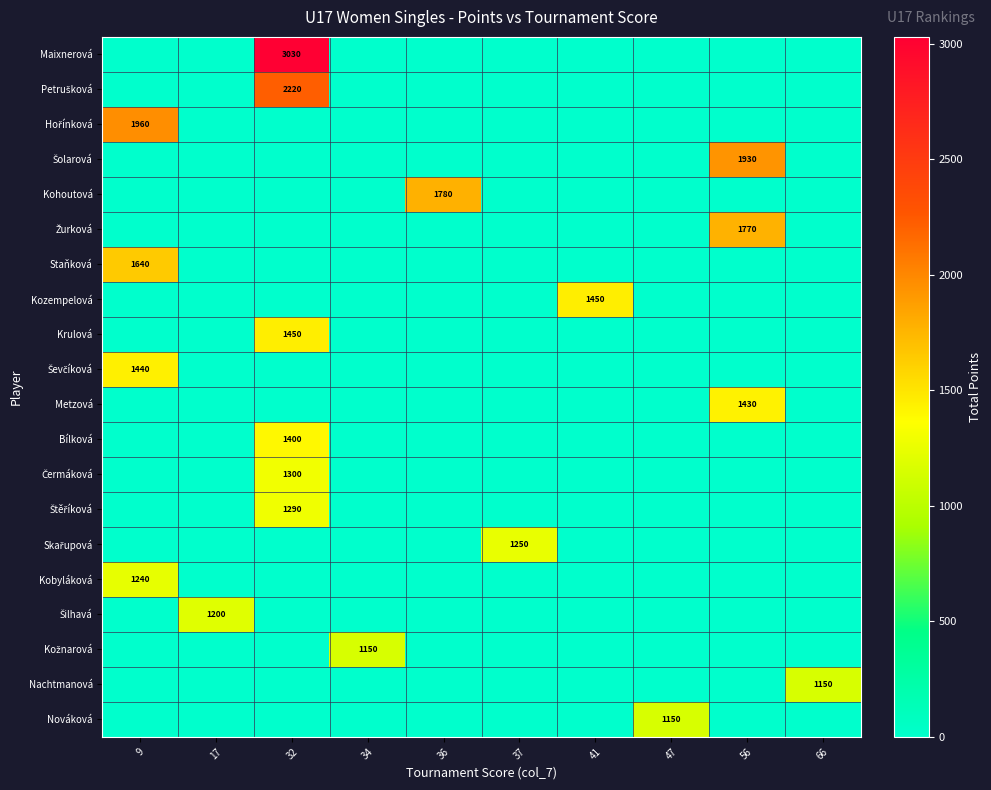

At which category does the chart reach its minimum across all series?

9